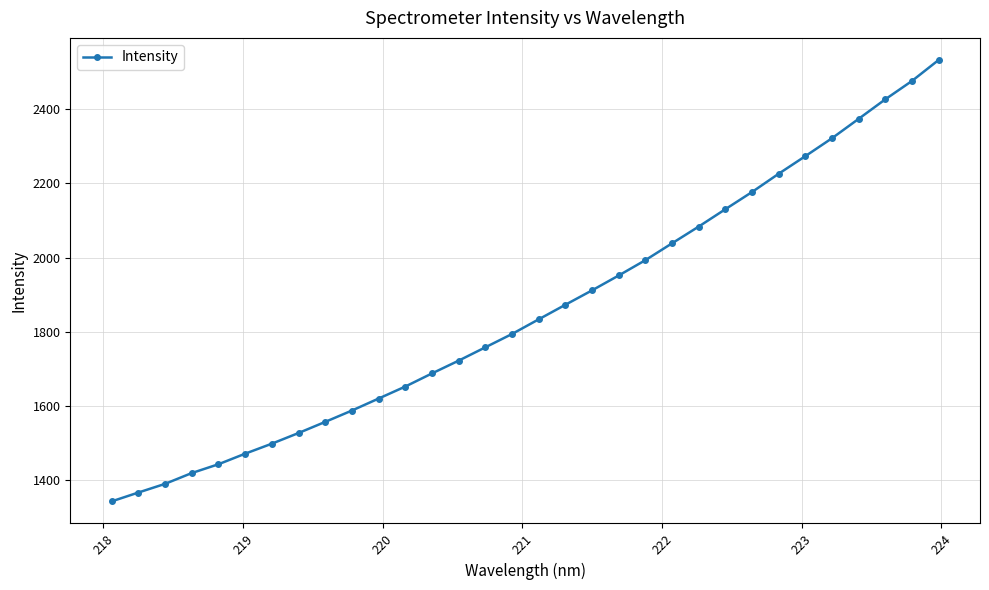

True or false: there are more than 2 points higher than both neighbors.

False